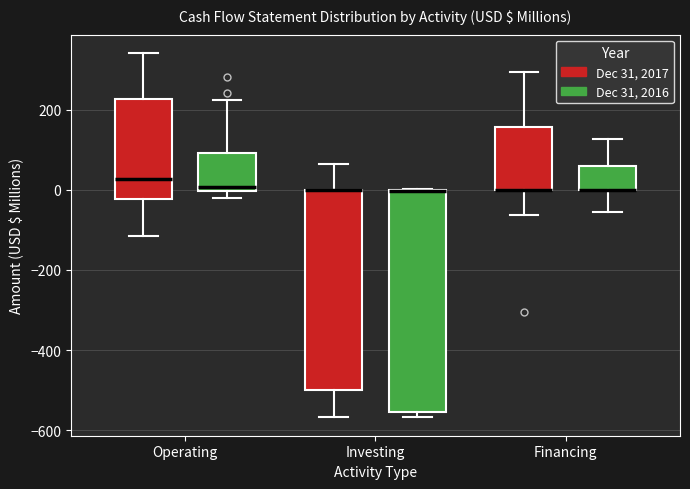

Reading left to right, transcribe this box plot: for each box, give where its median line is, the range the box spans, and where its two whiskers end, as read against the y-axis. The values are not printed on the chart, so give them approximately, as read against the axis.

Operating (Dec 31, 2017): median 20, box -20 to 220, whiskers -120 to 340
Operating (Dec 31, 2016): median 0 (just above the box's lower edge), box 0 to 100, whiskers -20 to 220
Investing (Dec 31, 2017): median 0 (drawn on the box's upper edge), box -500 to 0, whiskers -560 to 60
Investing (Dec 31, 2016): median 0 (drawn on the box's upper edge), box -560 to 0, whiskers -560 (just below the box's lower edge) to 0
Financing (Dec 31, 2017): median 0 (drawn on the box's lower edge), box 0 to 160, whiskers -60 to 300
Financing (Dec 31, 2016): median 0 (drawn on the box's lower edge), box 0 to 60, whiskers -60 to 120